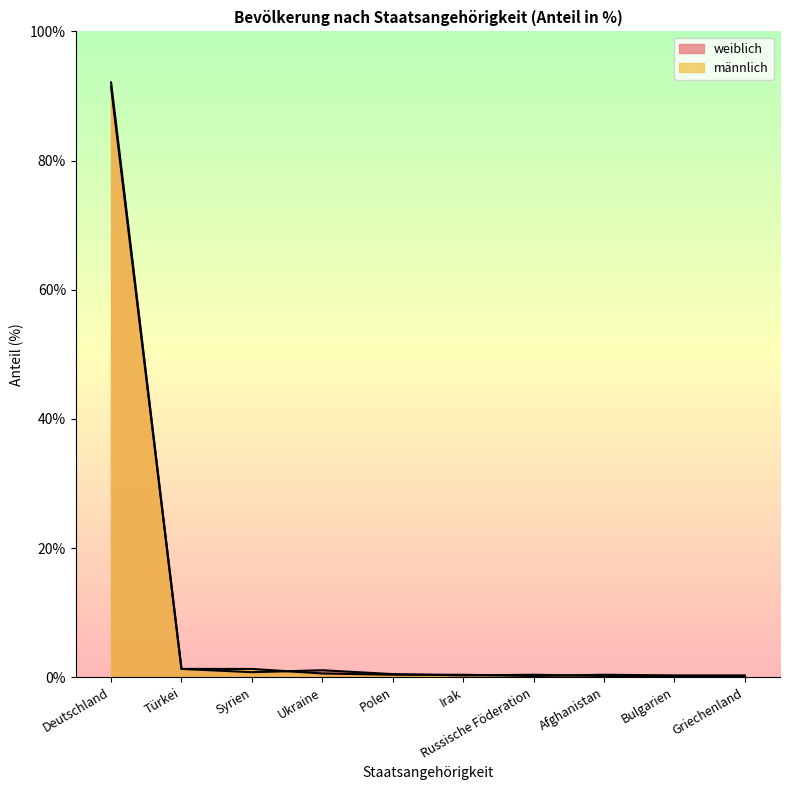

What is the difference between the maximum and minimum values in the männlich series?

91.2